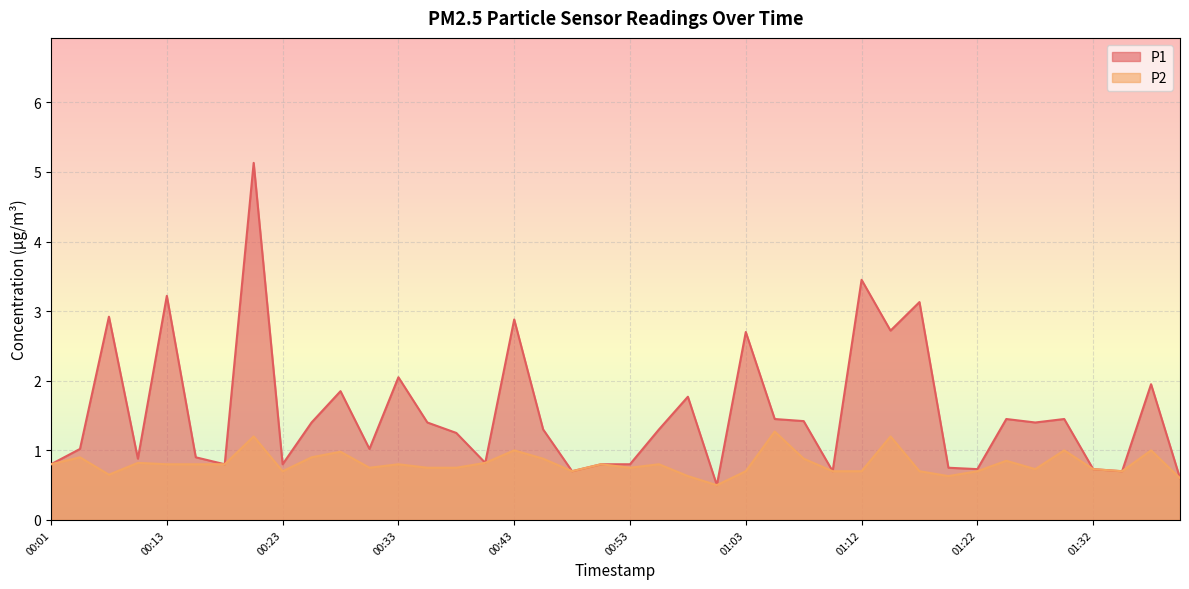

Reading left to right, extract all data points from this chart.

P1: 00:01=0.8	00:03=1.0	00:06=2.9	00:08=0.9	00:13=3.2	00:16=0.9	00:18=0.8	00:21=5.1	00:23=0.8	00:26=1.4	00:28=1.9	00:31=1.0	00:33=2.0	00:36=1.4	00:38=1.2	00:41=0.8	00:43=2.9	00:45=1.3	00:48=0.7	00:50=0.8	00:53=0.8	00:55=1.3	00:58=1.8	01:00=0.5	01:03=2.7	01:05=1.4	01:08=1.4	01:10=0.7	01:12=3.5	01:15=2.7	01:17=3.1	01:20=0.8	01:22=0.7	01:25=1.4	01:27=1.4	01:30=1.4	01:32=0.7	01:34=0.7	01:37=1.9	01:39=0.6
P2: 00:01=0.8	00:03=0.9	00:06=0.7	00:08=0.8	00:13=0.8	00:16=0.8	00:18=0.8	00:21=1.2	00:23=0.7	00:26=0.9	00:28=1.0	00:31=0.8	00:33=0.8	00:36=0.8	00:38=0.8	00:41=0.8	00:43=1.0	00:45=0.9	00:48=0.7	00:50=0.8	00:53=0.8	00:55=0.8	00:58=0.6	01:00=0.5	01:03=0.7	01:05=1.3	01:08=0.9	01:10=0.7	01:12=0.7	01:15=1.2	01:17=0.7	01:20=0.6	01:22=0.7	01:25=0.8	01:27=0.7	01:30=1.0	01:32=0.7	01:34=0.7	01:37=1.0	01:39=0.6